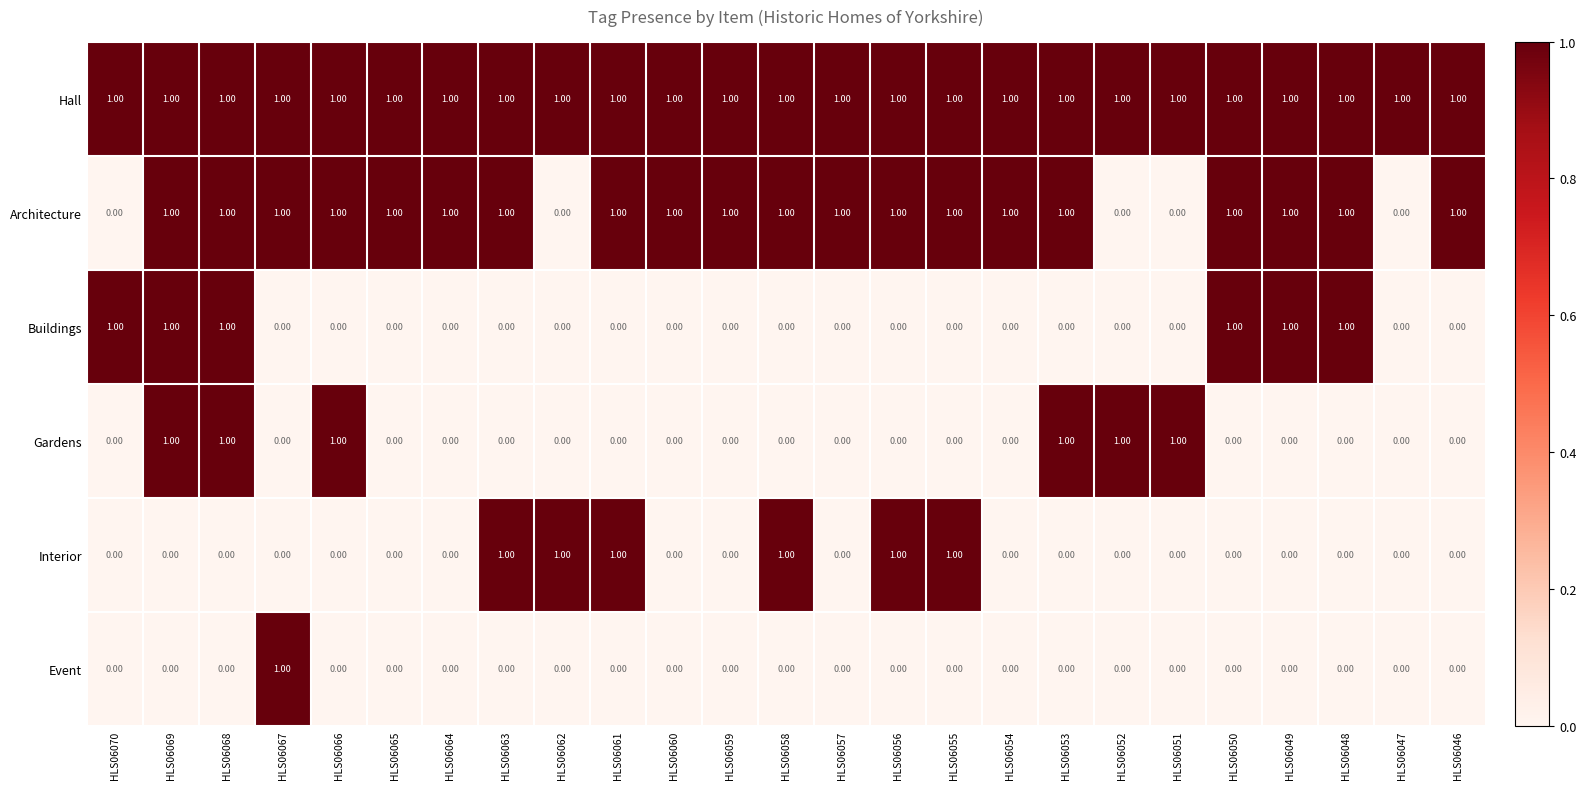

How many distinct data groups are displayed?

6